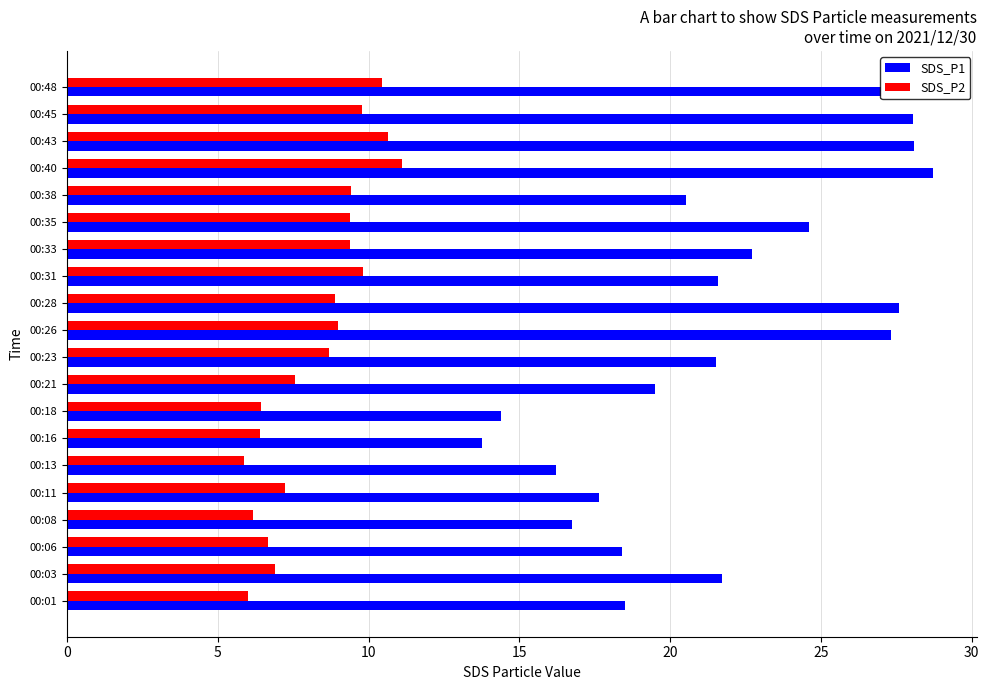

Which series has the largest total across all categories?

SDS_P1